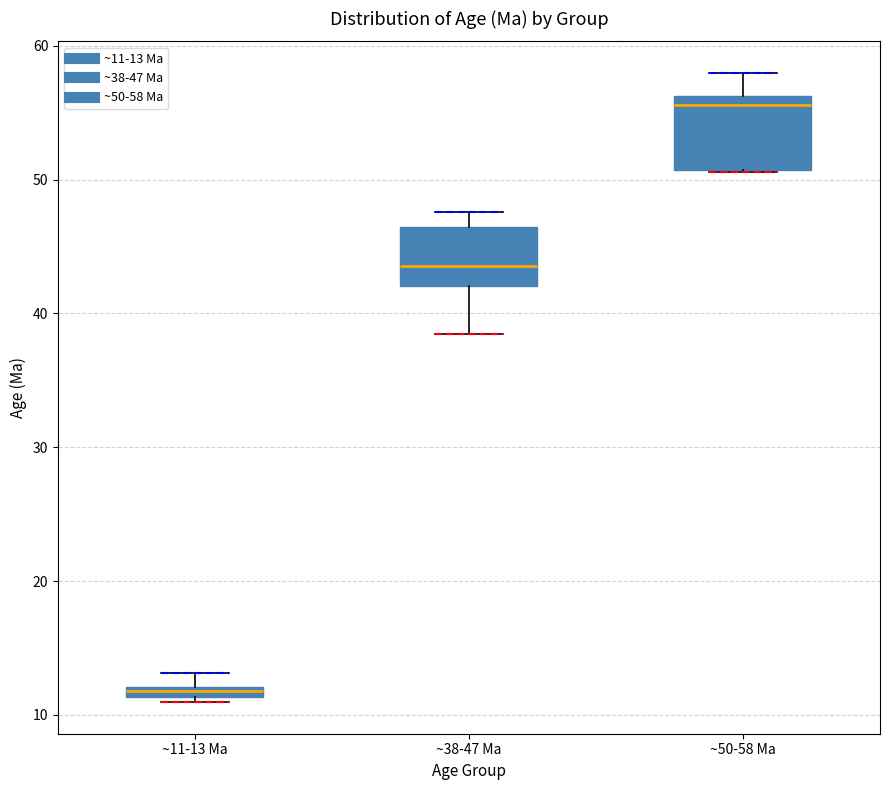

Where is the upper edge of the box for ~11-13 Ma on the y-axis? The values are not printed on the chart, so give them approximately, as read against the axis.

12